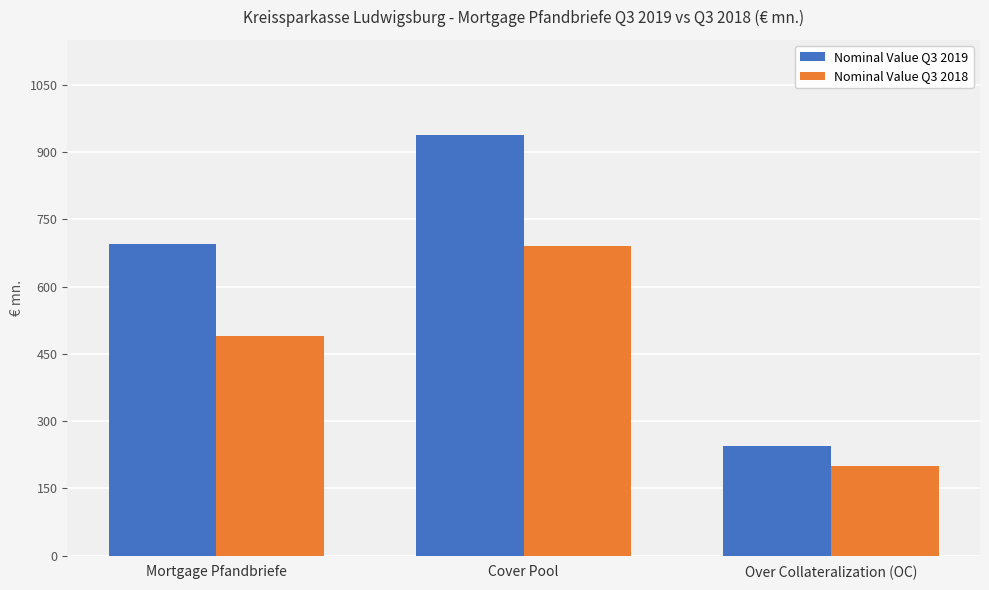

Rank the series at Cover Pool from highest to lowest value.

Nominal Value Q3 2019, Nominal Value Q3 2018